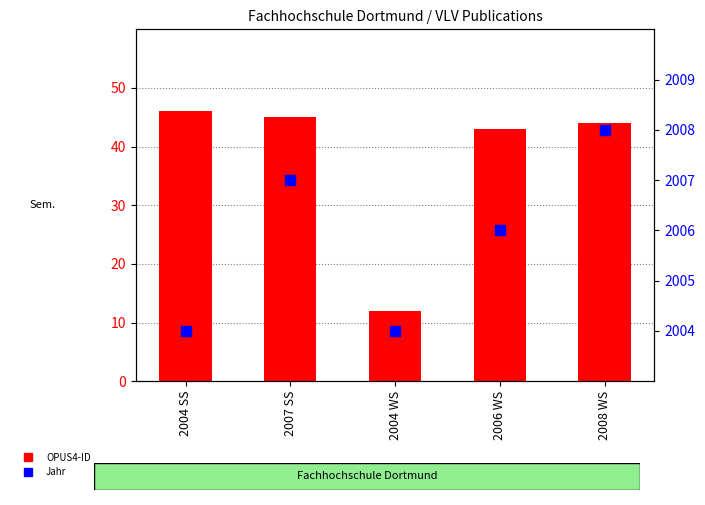

At how many categories does at least one series exceed 871?

5